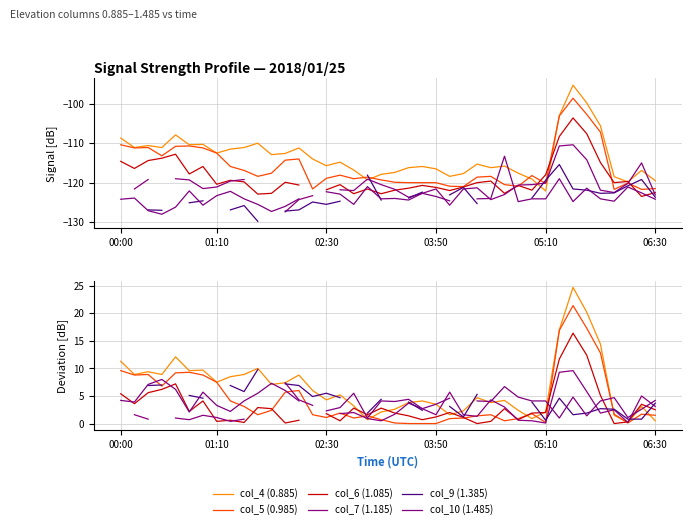

Read the col_7 (1.185) value at 06:30.

3.1